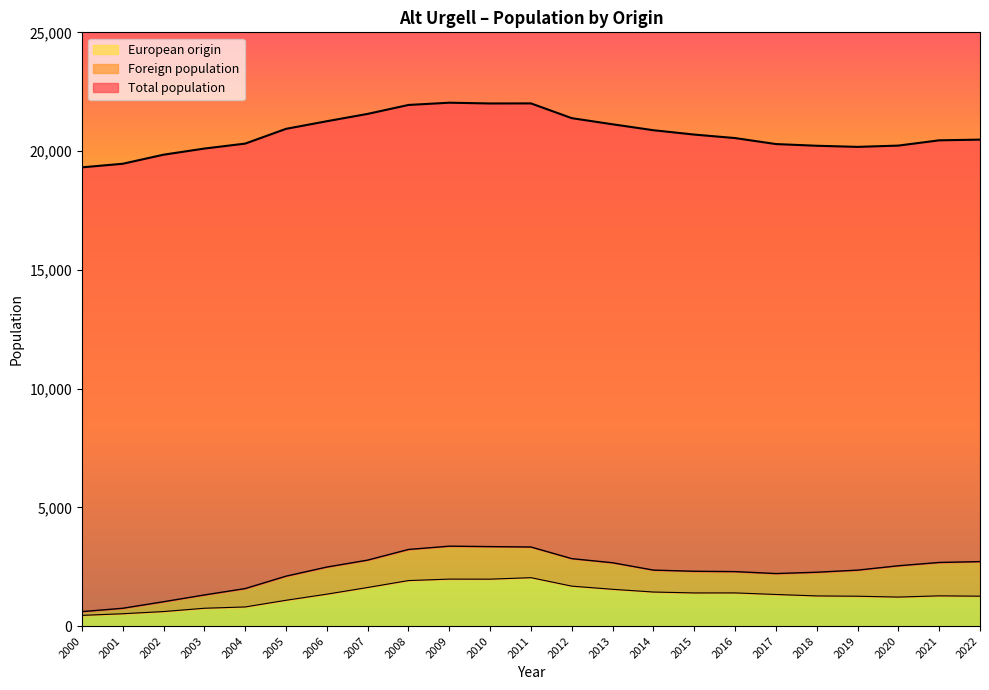

Does the chart have visible grid lines?

No